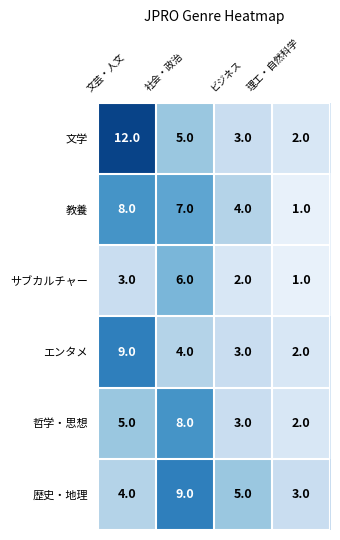

Where is エンタメ nearest to the value 5?

社会・政治